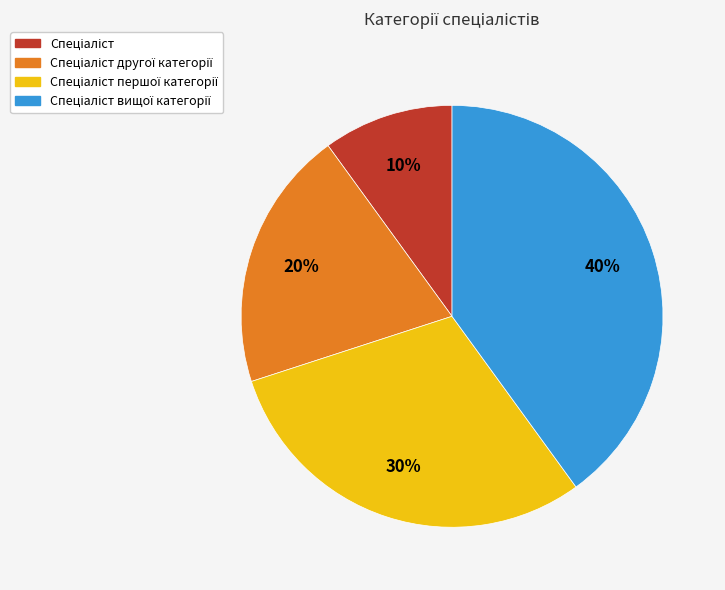

To the nearest percent, what is the average slice percentage?

25%